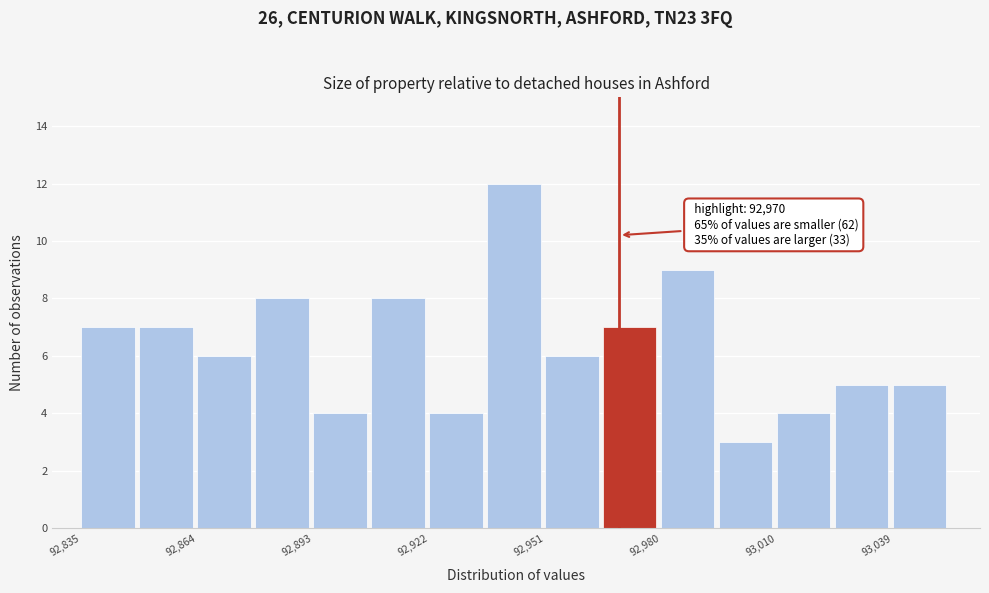

Read against the x-axis, roughly where is the centre of the tallest bar?

92945